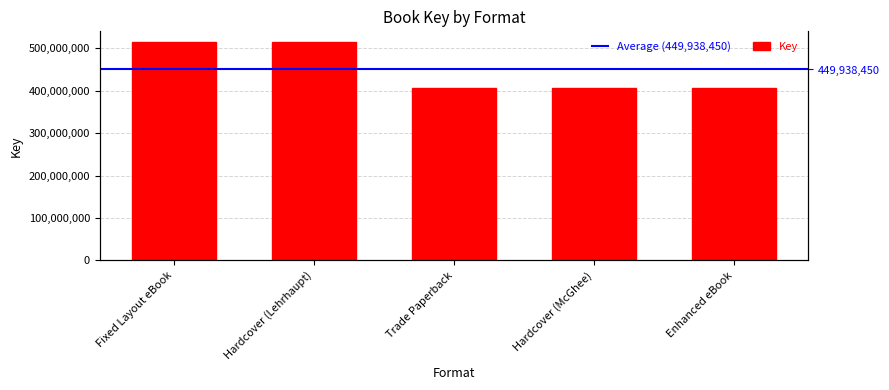

Rank the categories by value from highest to lowest.

Fixed Layout eBook, Hardcover (Lehrhaupt), Trade Paperback, Hardcover (McGhee), Enhanced eBook